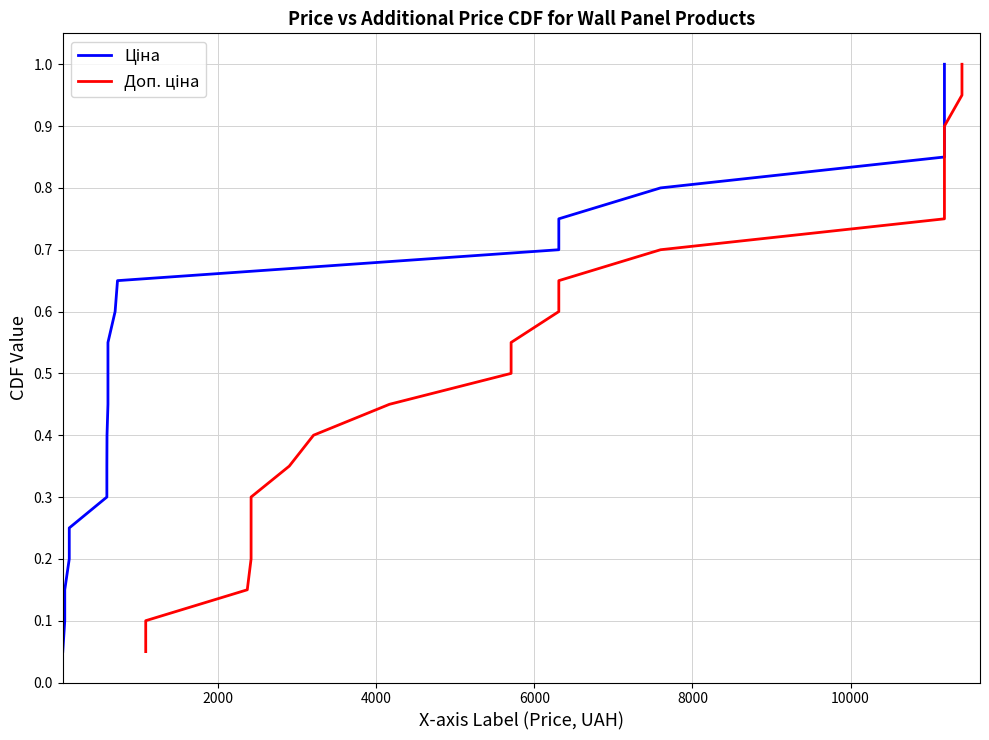

The Доп. ціна series shows 0.1 at 8000. True or false?

False